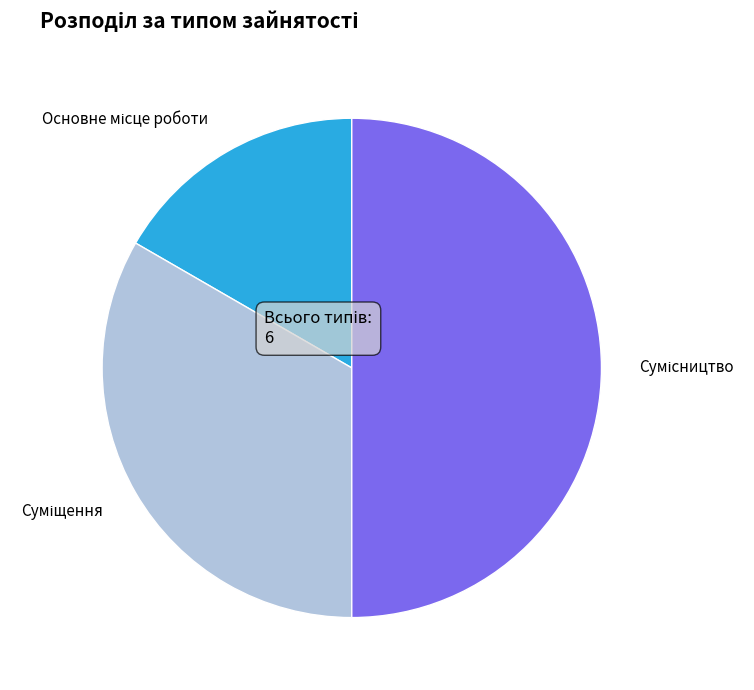

How many segments does this pie chart have?

3